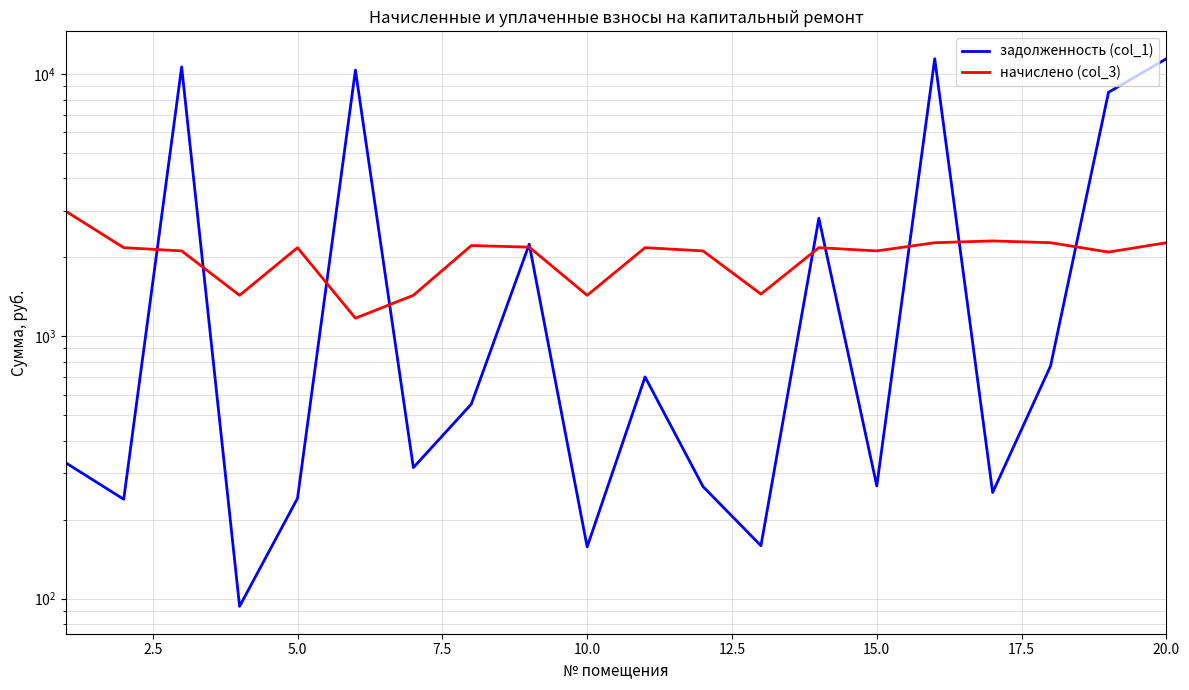

True or false: задолженность (col_1) and начислено (col_3) cross at least once.

True